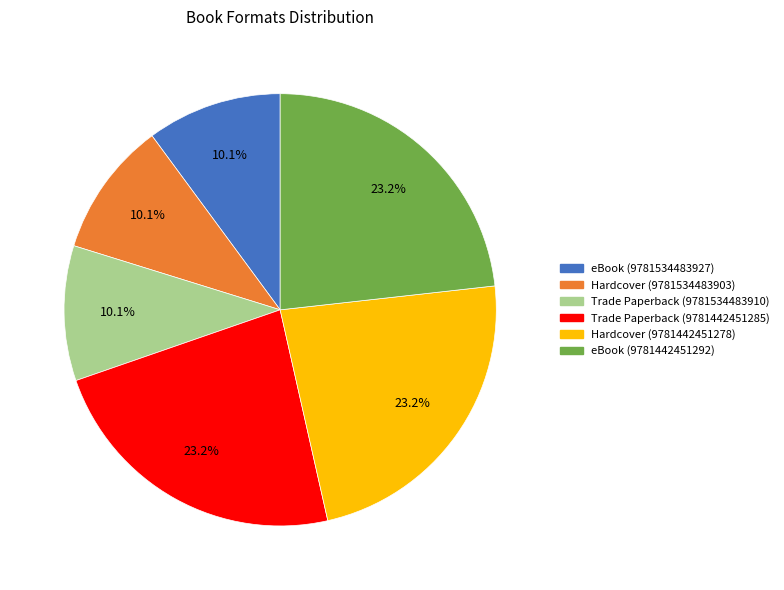

Is there a majority slice in this chart?

No